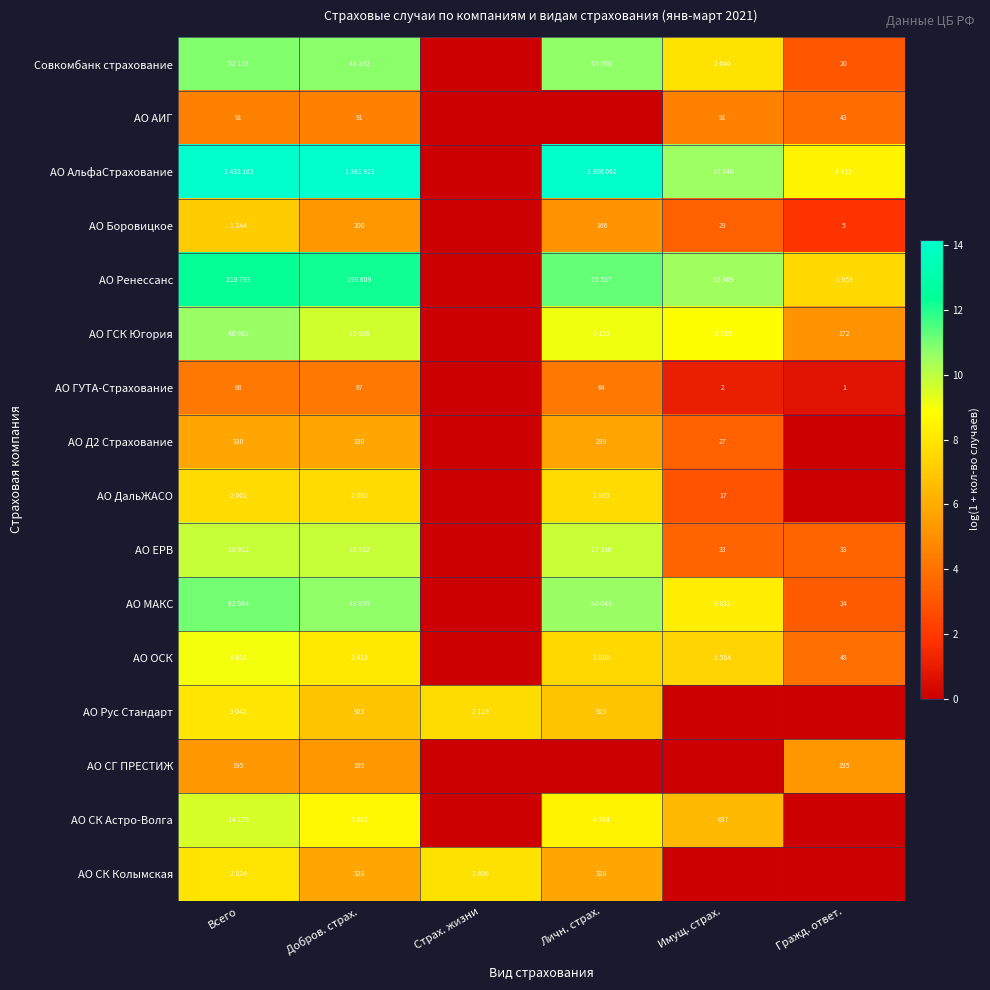

Is the value of АО СГ ПРЕСТИЖ at Гражд. ответ. greater than the value of АО Боровицкое at Личн. страх.?

Yes